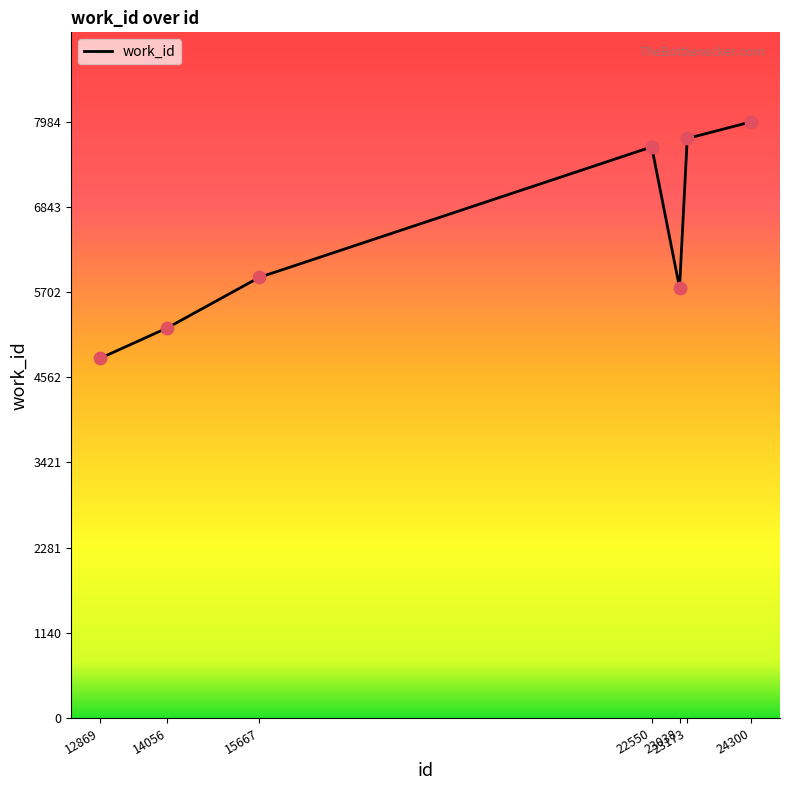

Between 14056 and 23038, which is larger?

23038